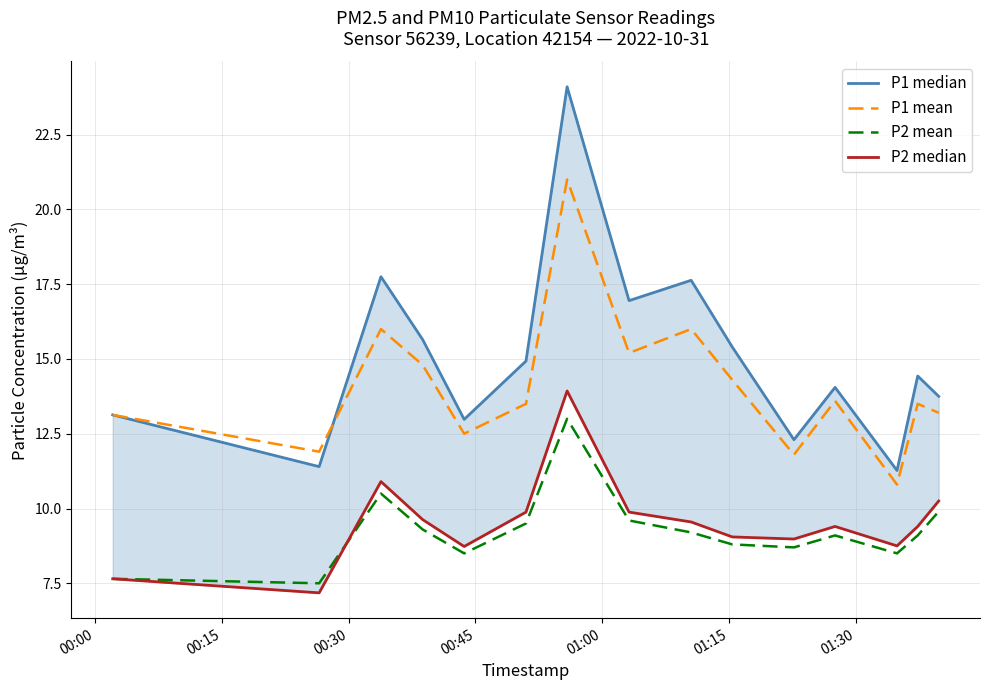

What is the highest value of the P2 mean series?

13.0